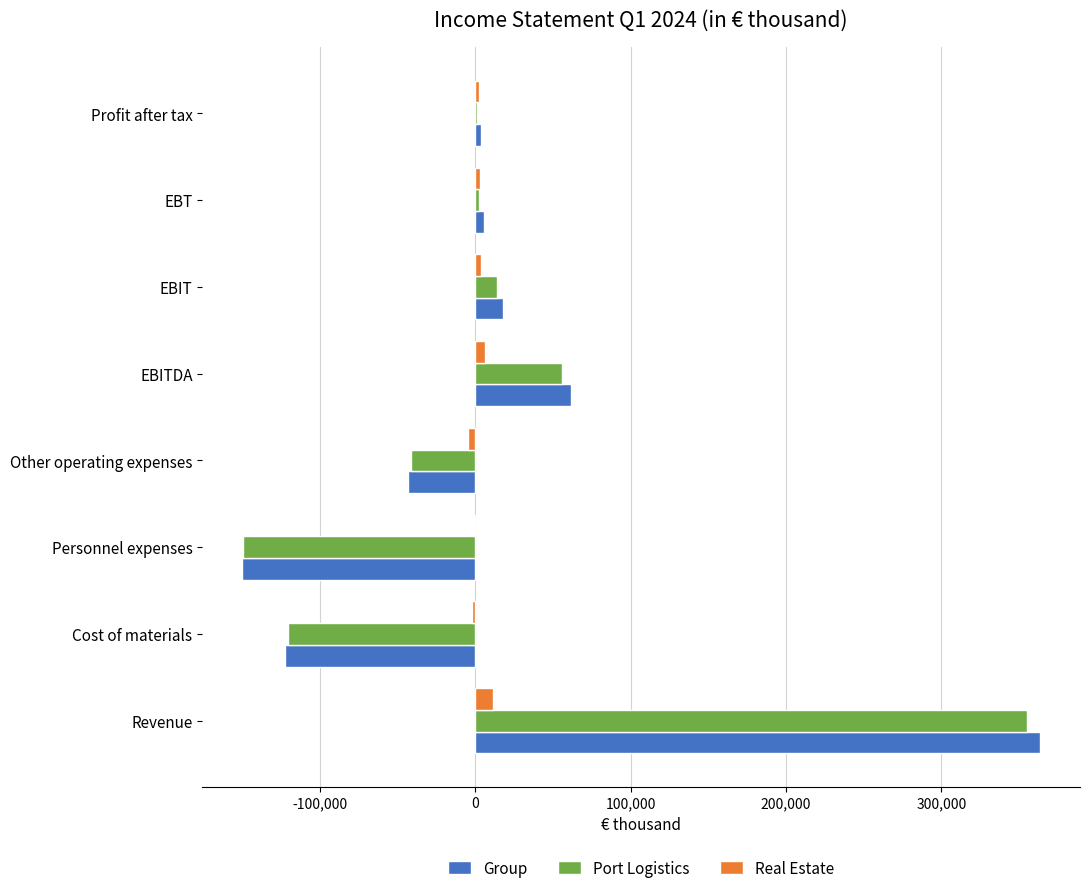

What is the maximum value for Group?

363636